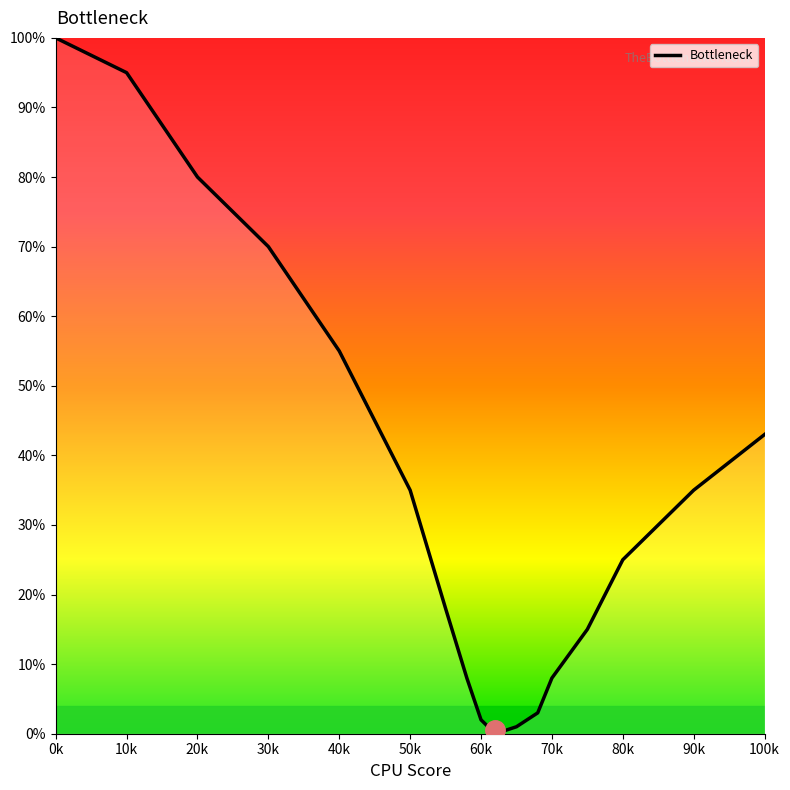

What is the greatest value displayed?

100